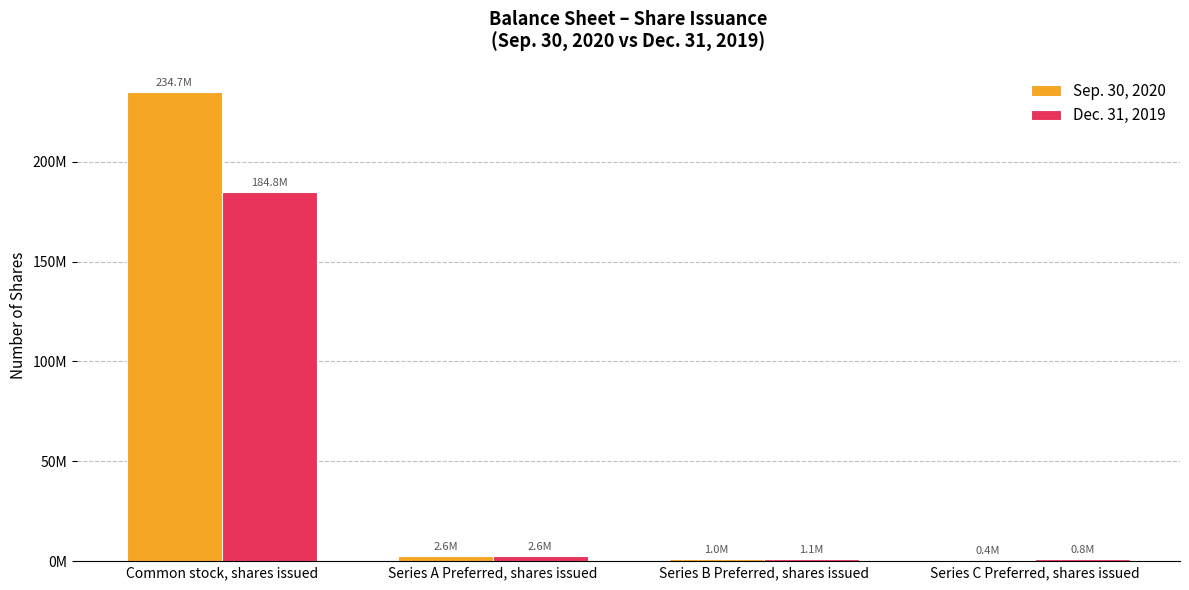

True or false: Sep. 30, 2020 has a value of 2552642 at Series A Preferred, shares issued.

True